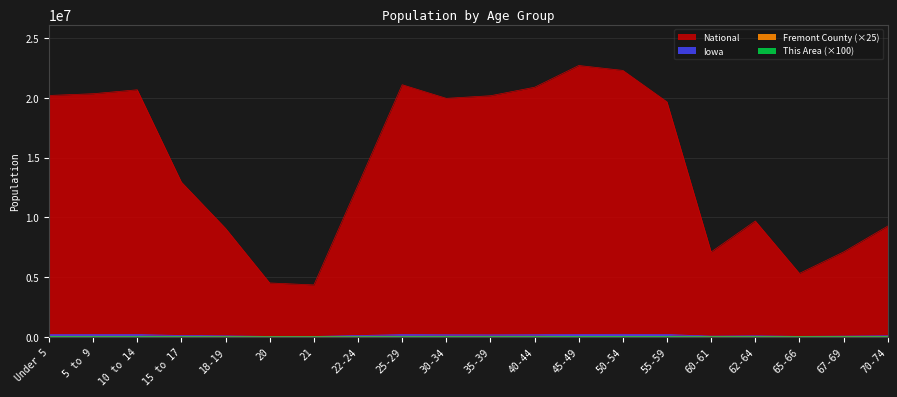

How many data points in This Area are less than 11800?

10